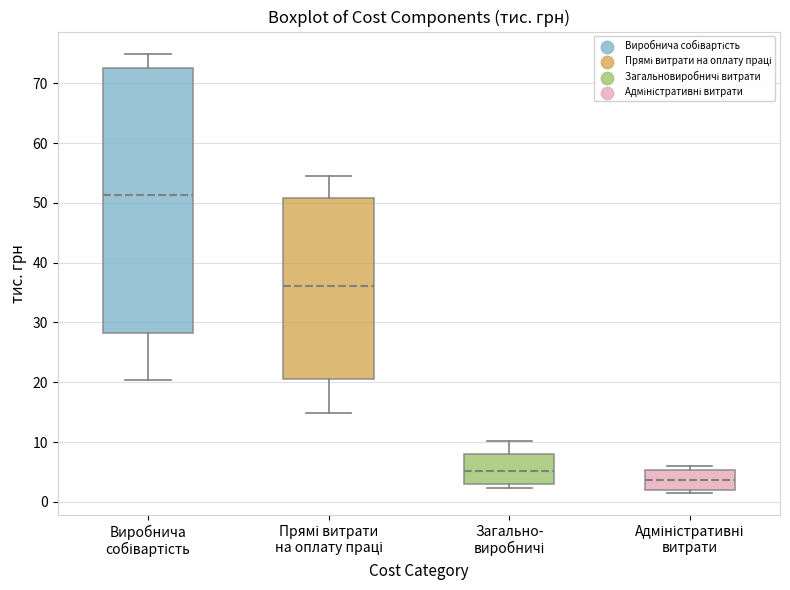

Reading left to right, transcribe this box plot: for each box, give where its median line is, the range the box spans, and where its two whiskers end, as read against the y-axis. The values are not printed on the chart, so give them approximately, as read against the axis.

Виробнича собівартість: median 51, box 28 to 73, whiskers 20 to 75
Прямі витрати на оплату праці: median 36, box 21 to 51, whiskers 15 to 54
Загально- виробничі: median 5, box 3 to 8, whiskers 2 to 10
Адміністративні витрати: median 4, box 2 to 5, whiskers 1 to 6